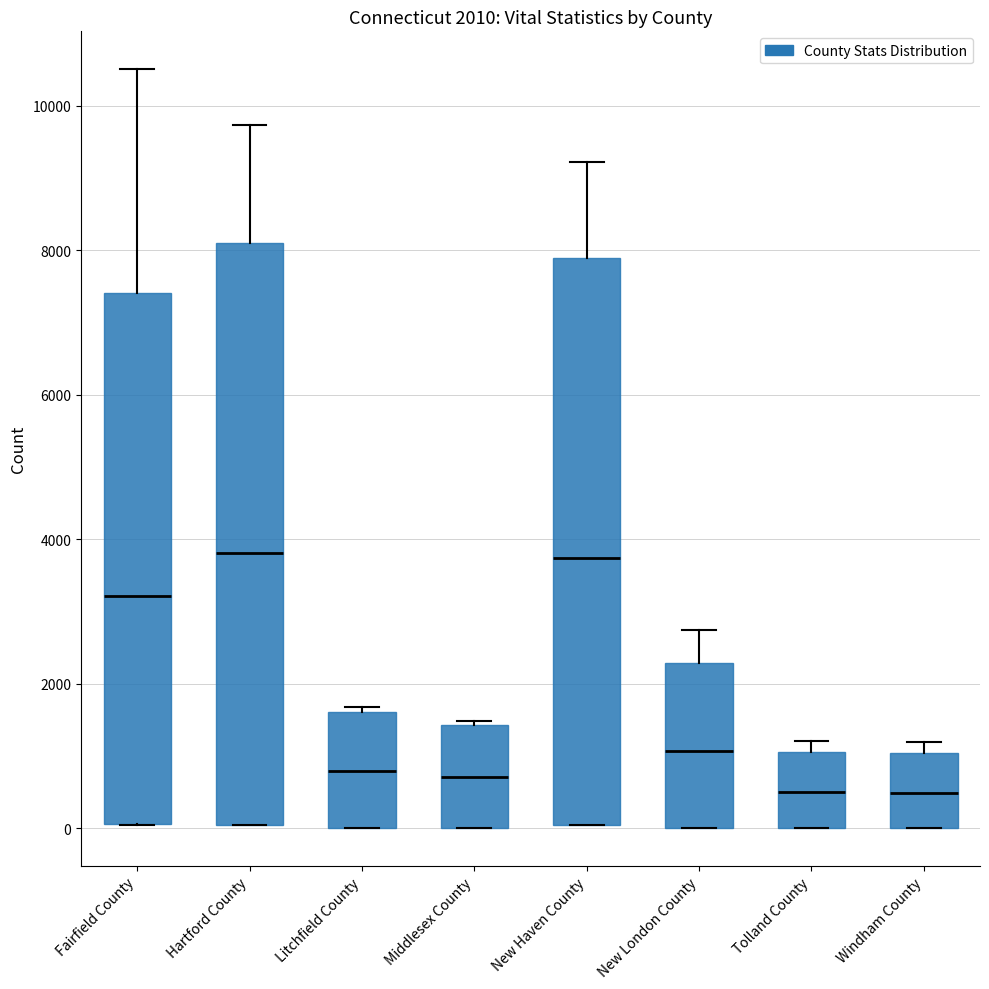

Which box is the tallest, from its lower edge to its upper edge?

Hartford County